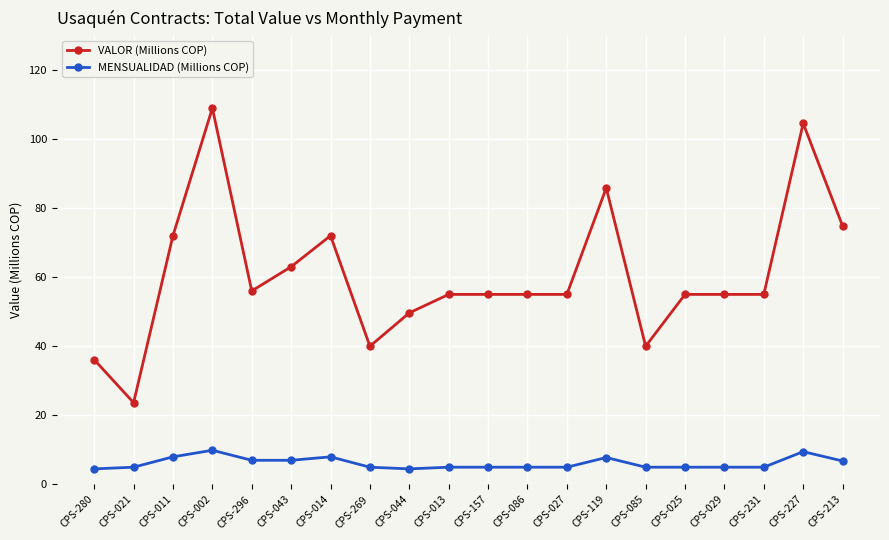

What is the spread (max minus min) of values at CPS-086?

50.0